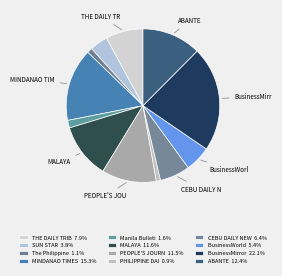

How many slices are in this pie chart?

12